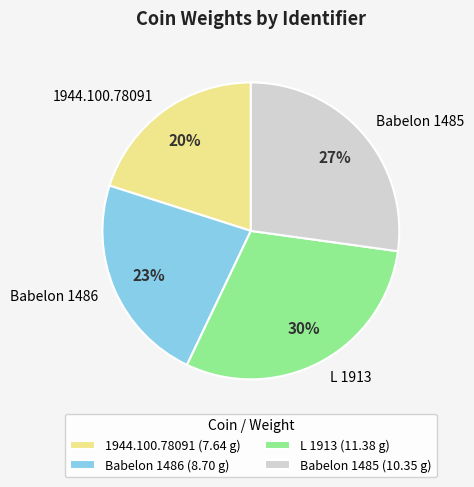

Rank the categories by value from lowest to highest.

1944.100.78091, Babelon 1486, Babelon 1485, L 1913